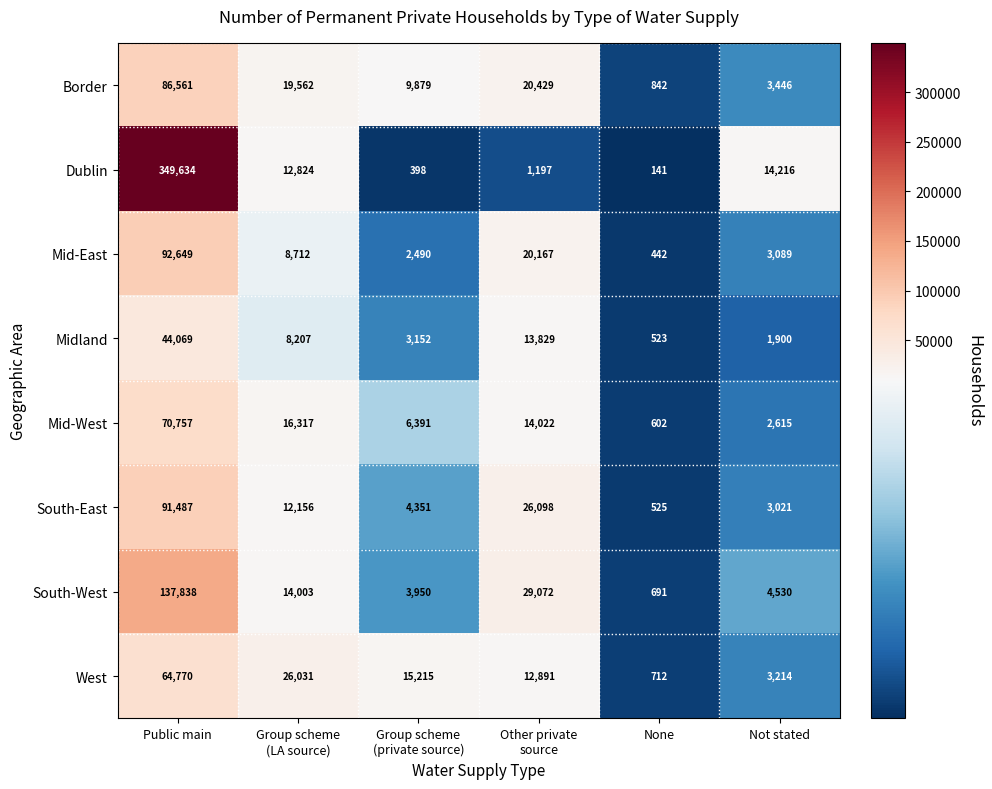

Which series changed the most between None and Not stated?

Dublin